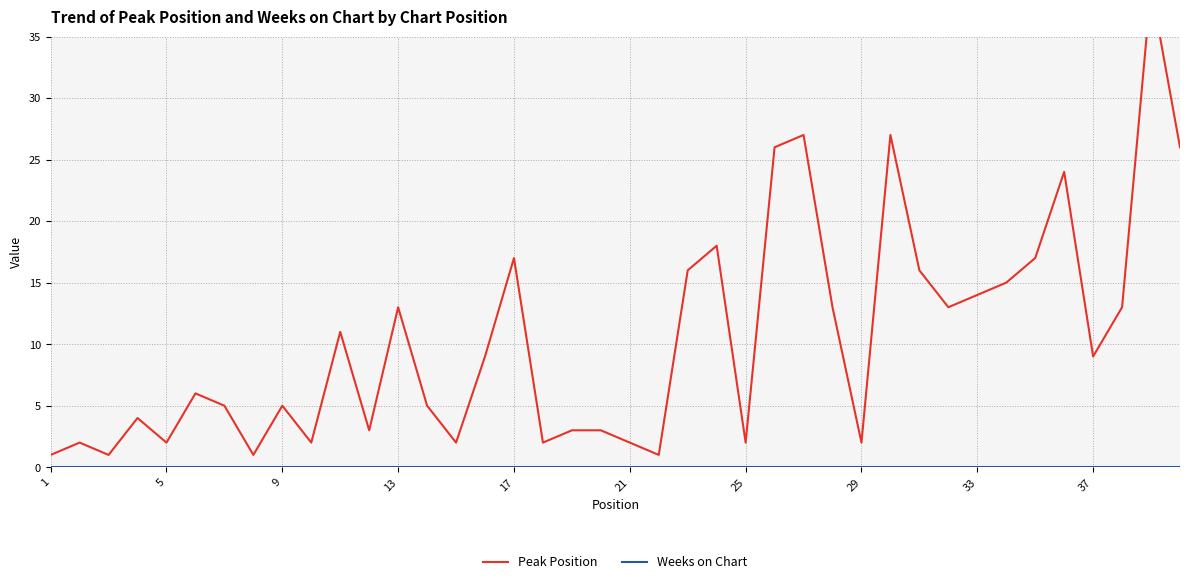

What is the average value of the Peak Position series?

10